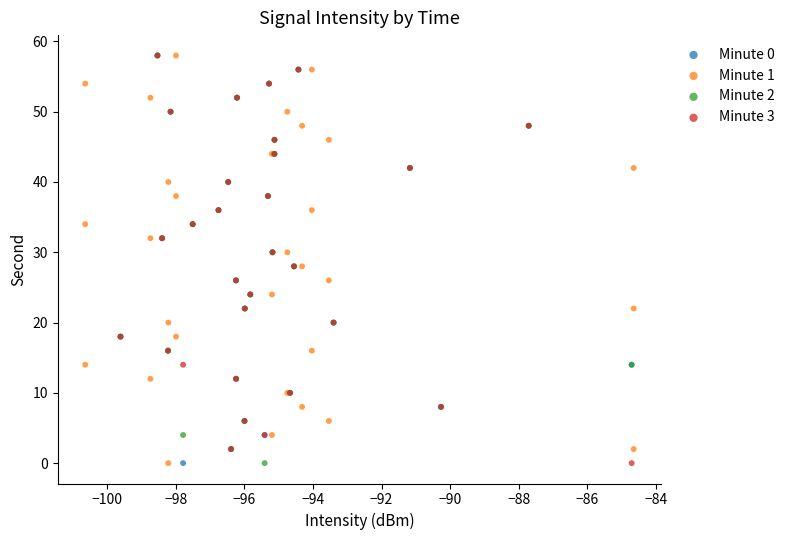

What are all the series names shown in the legend?

Minute 0, Minute 1, Minute 2, Minute 3